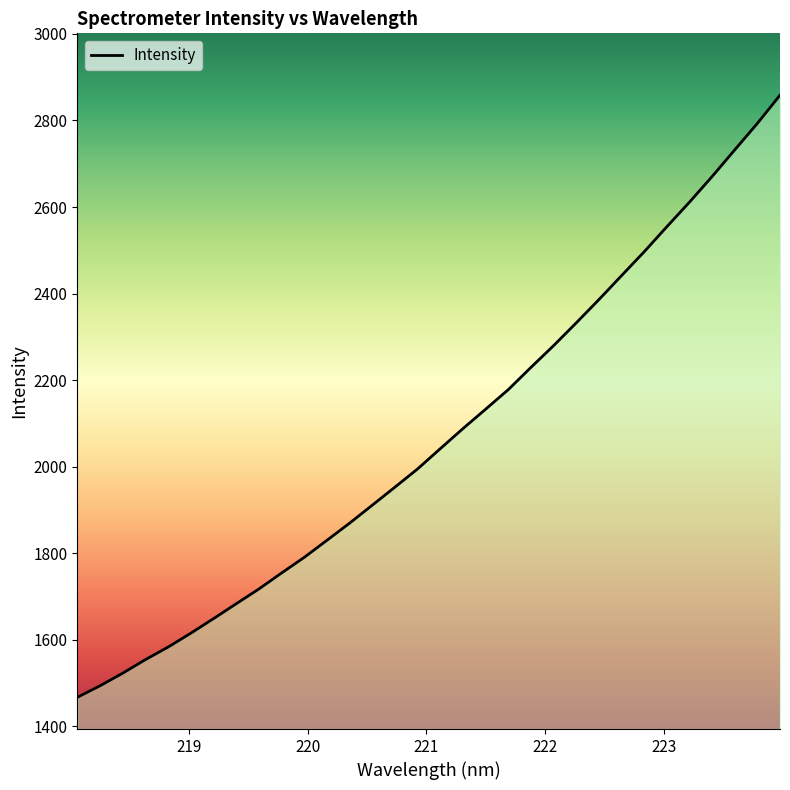

How many series are shown in this chart?

1